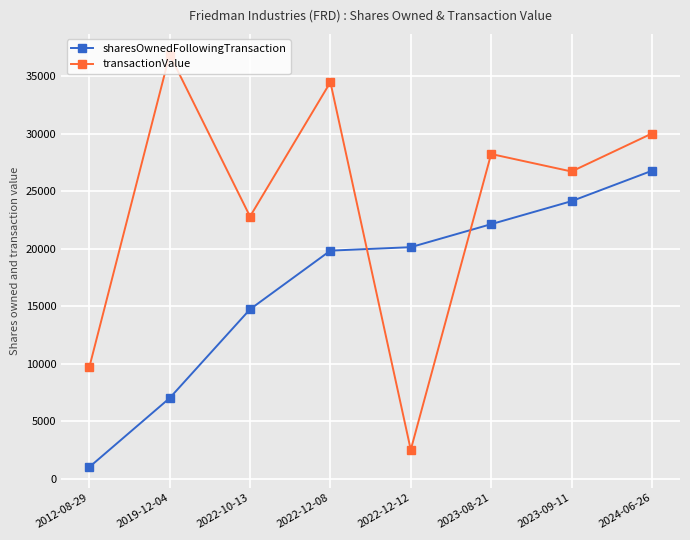

Which series has the largest total across all categories?

transactionValue